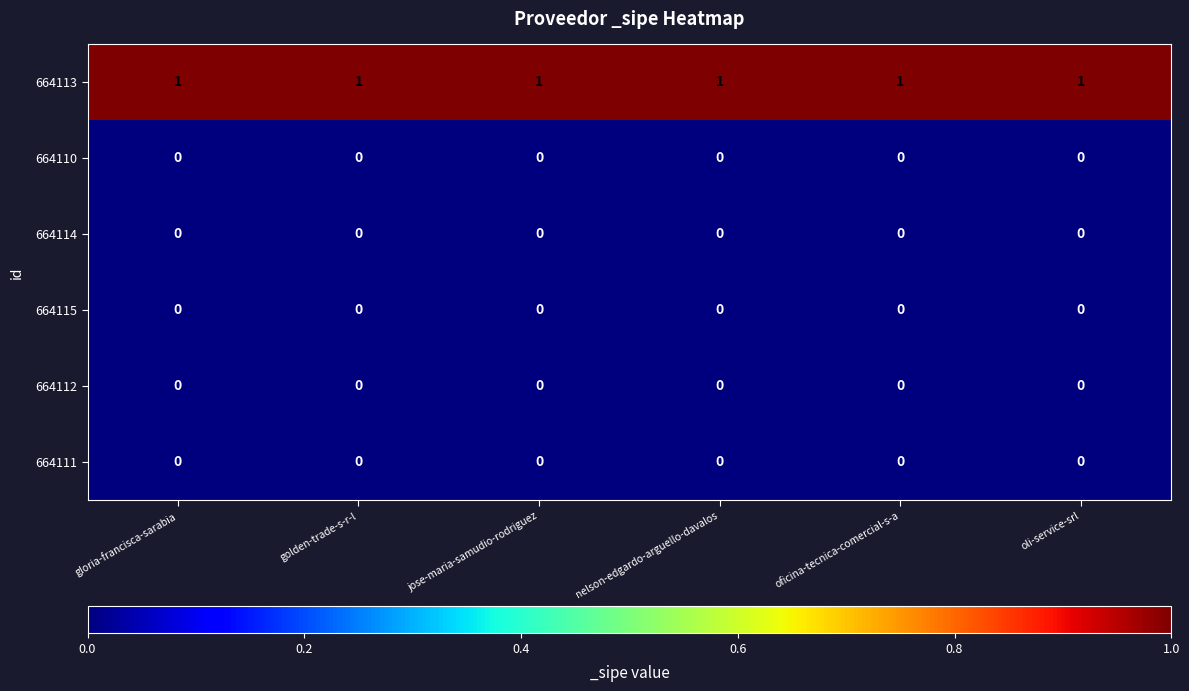

At how many categories does at least one series exceed 0?

6